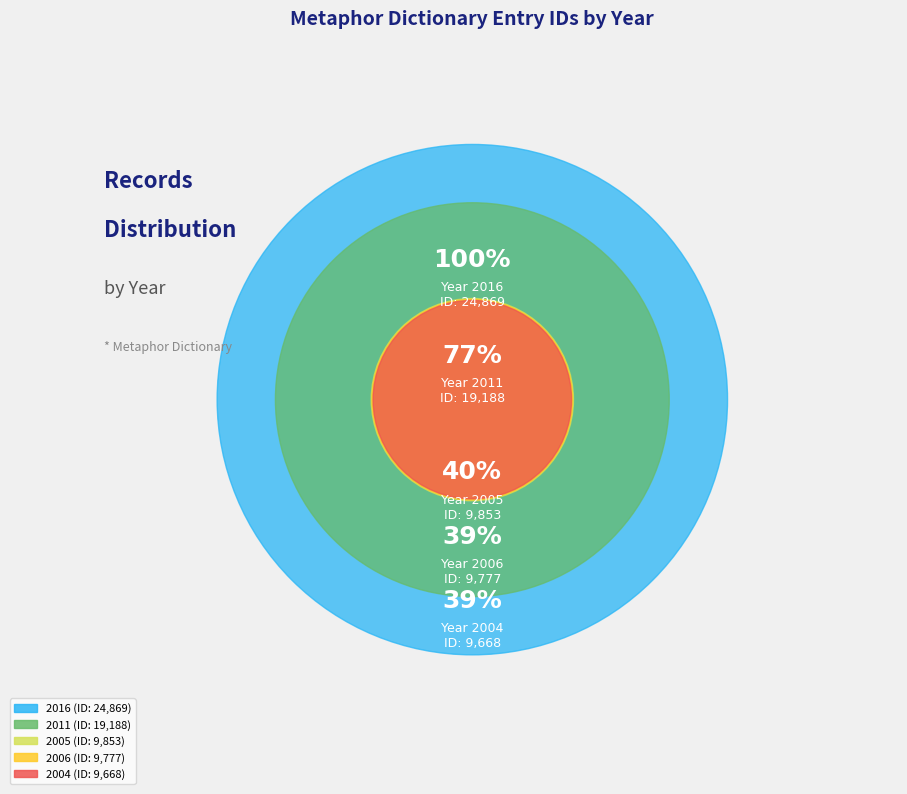

What is the smallest slice in the pie chart?

2004